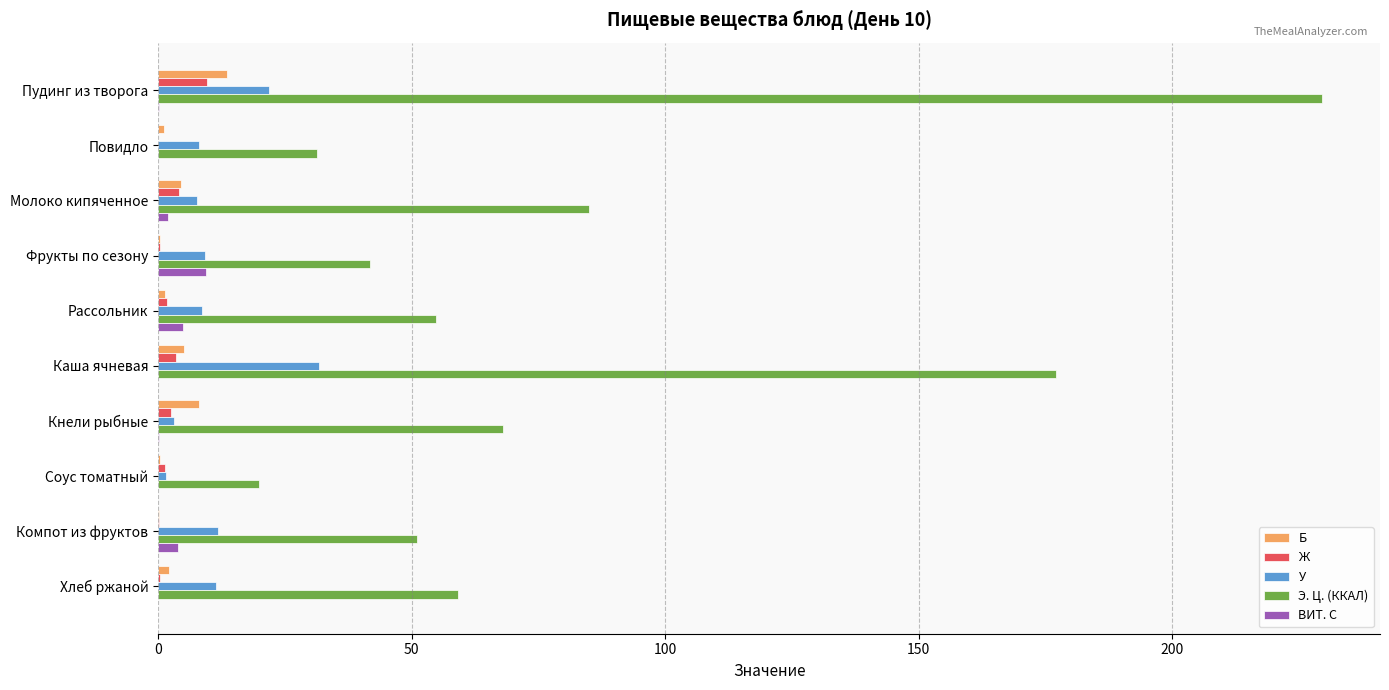

Which series has the largest total across all categories?

Э. Ц. (ККАЛ)